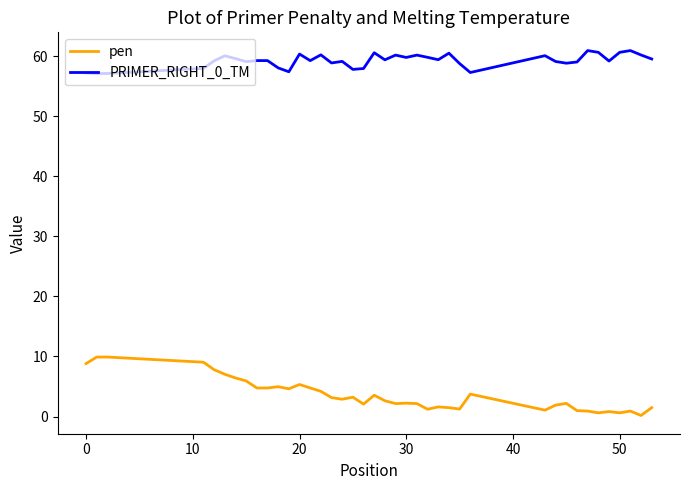

Which series has the largest total across all categories?

PRIMER_RIGHT_0_TM